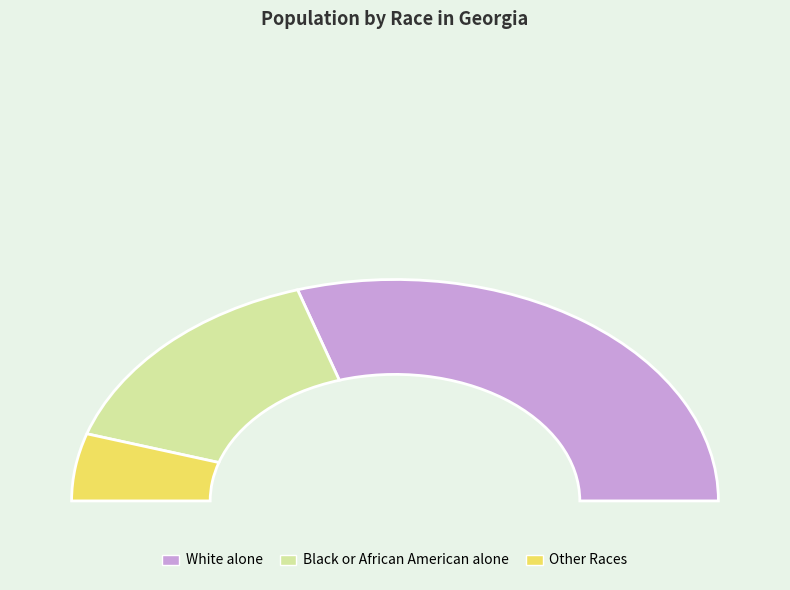

What is the majority slice?

White alone